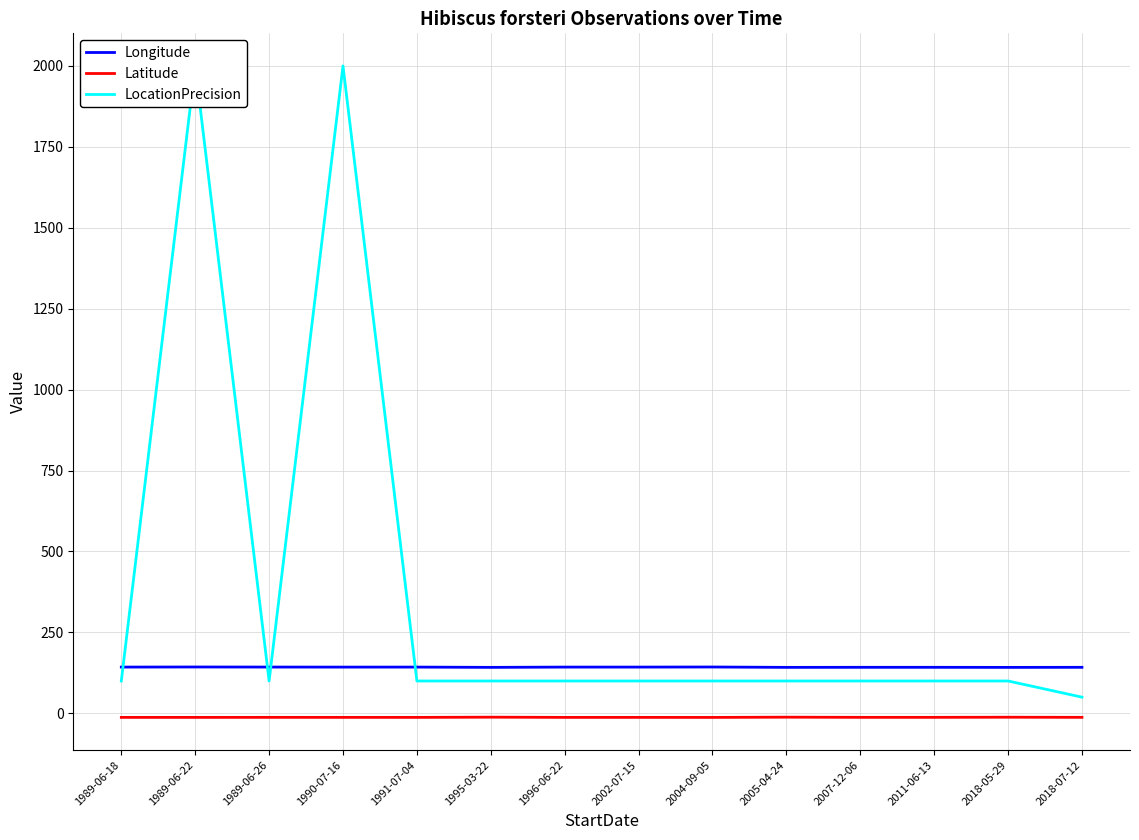

Which category has the lowest value in the Longitude series?

2018-05-29